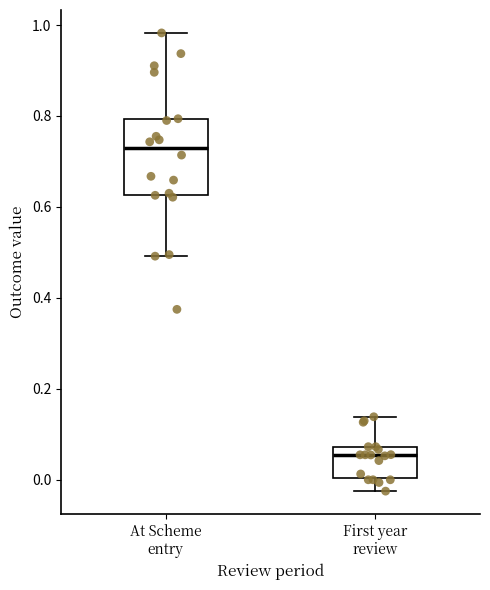

Reading left to right, read every box against the y-axis: the position of its median line, the range the box covers, and the ends of its whiskers. The values are not printed on the chart, so give them approximately, as read against the axis.

At Scheme entry: median 0.72, box 0.62 to 0.80, whiskers 0.50 to 0.98
First year review: median 0.06, box 0.00 to 0.08, whiskers -0.02 to 0.14